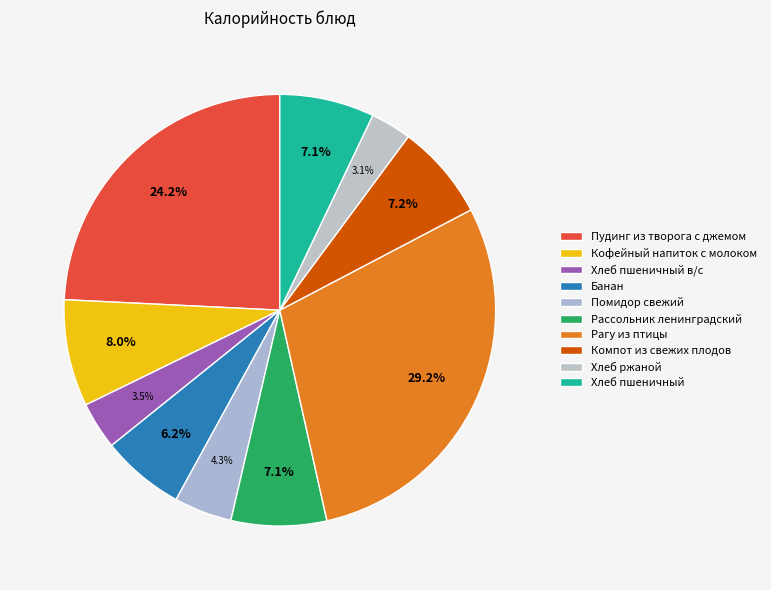

To the nearest percent, what is the average slice percentage?

10%